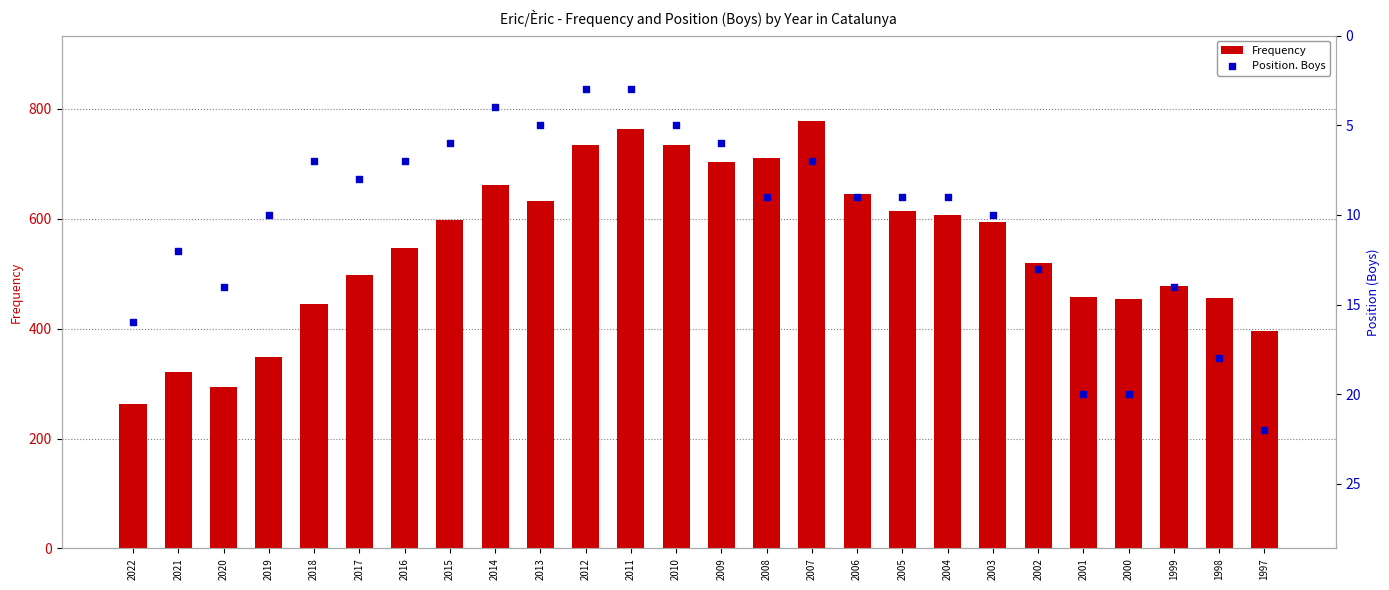

What are all the series names shown in the legend?

Frequency, Position. Boys